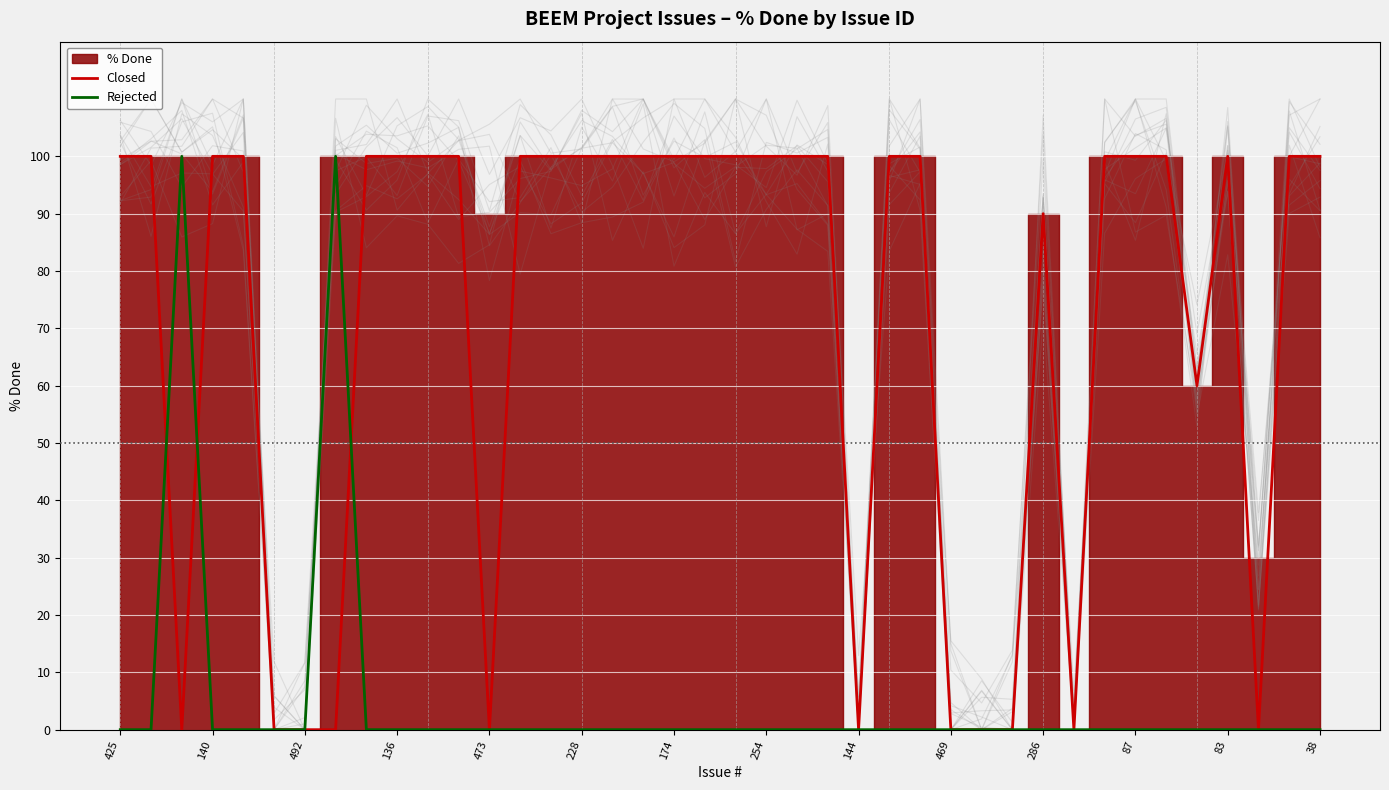

How many lines are shown in the chart?

2